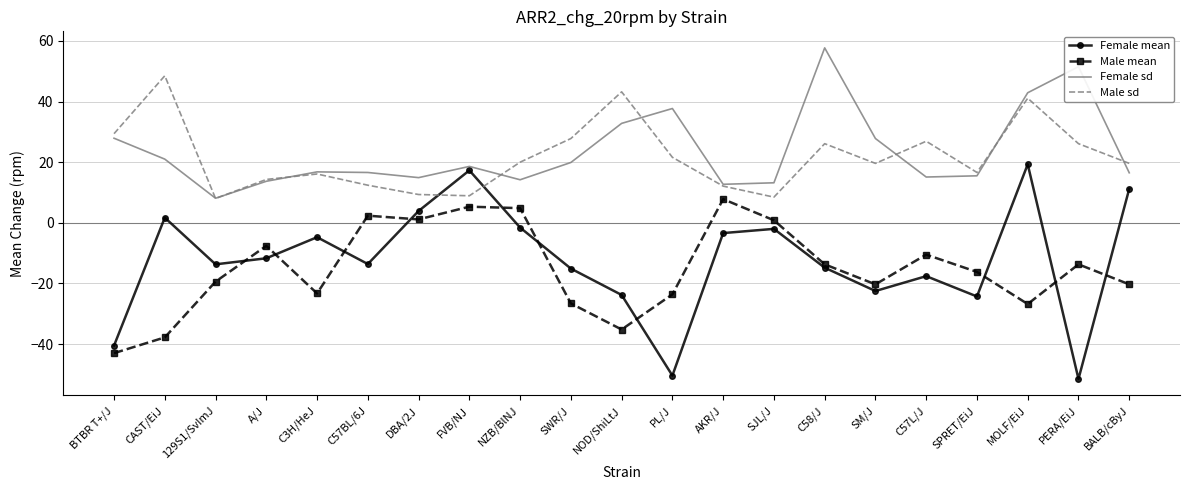

Which category has the lowest value across all series?

PERA/EiJ